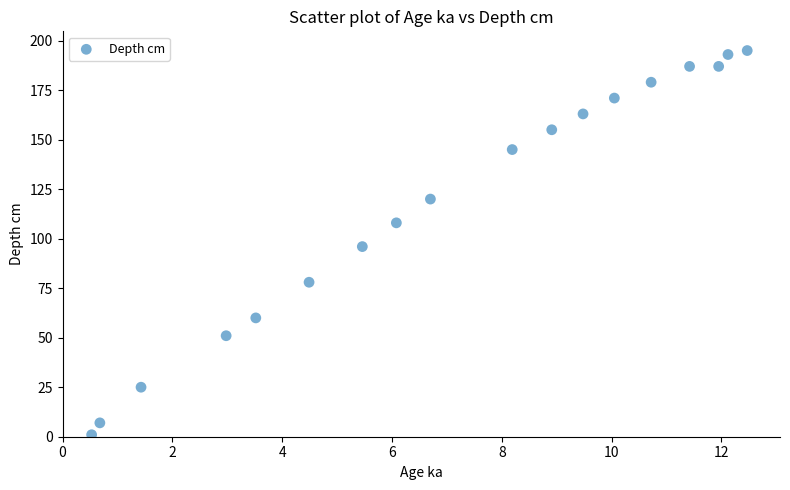

What is the range of Y values (max minus min)?

194